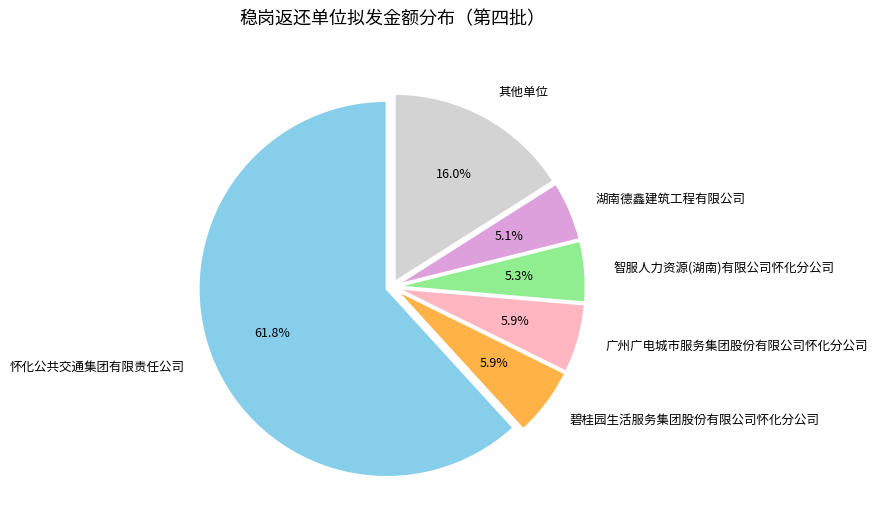

Which category has the biggest portion of the pie?

怀化公共交通集团有限责任公司